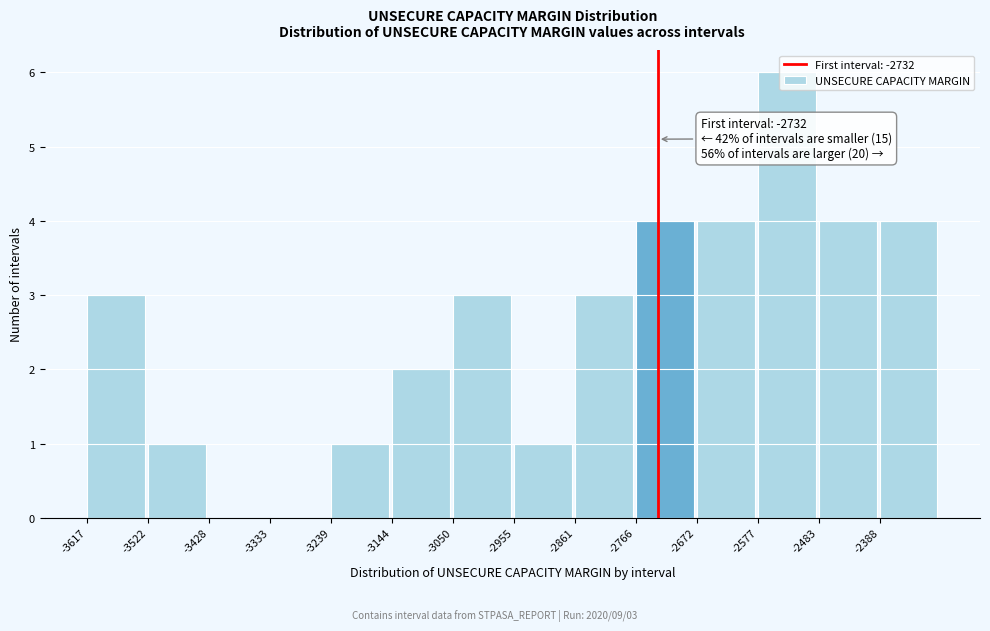

Which range on the x-axis has the tallest bar?

-2580 to -2480